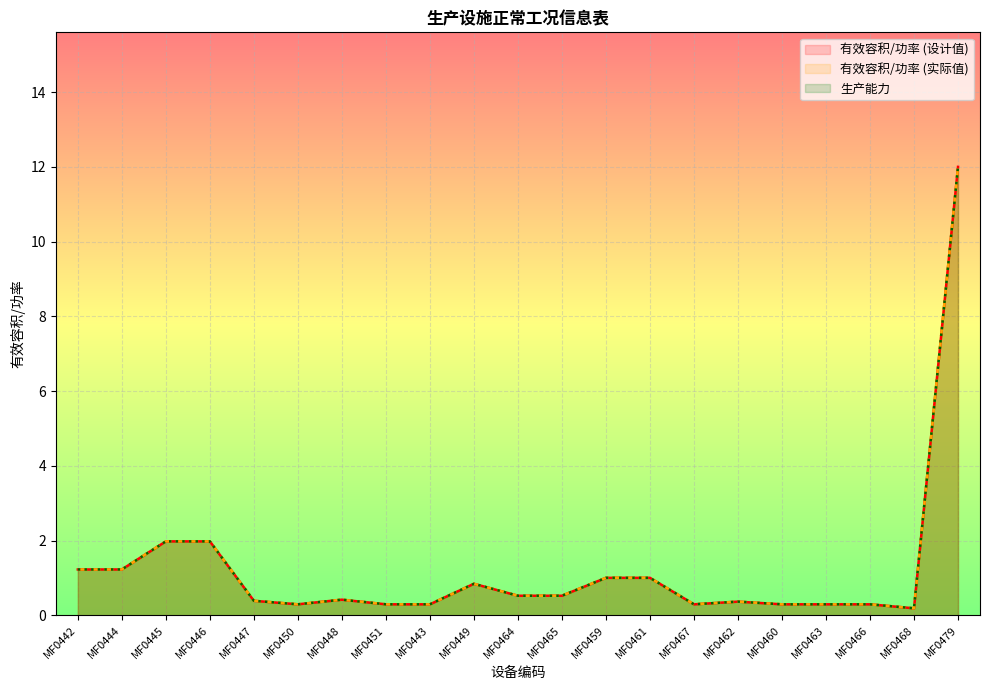

True or false: 有效容积/功率 (设计值) and 有效容积/功率 (实际值) intersect in this chart.

False